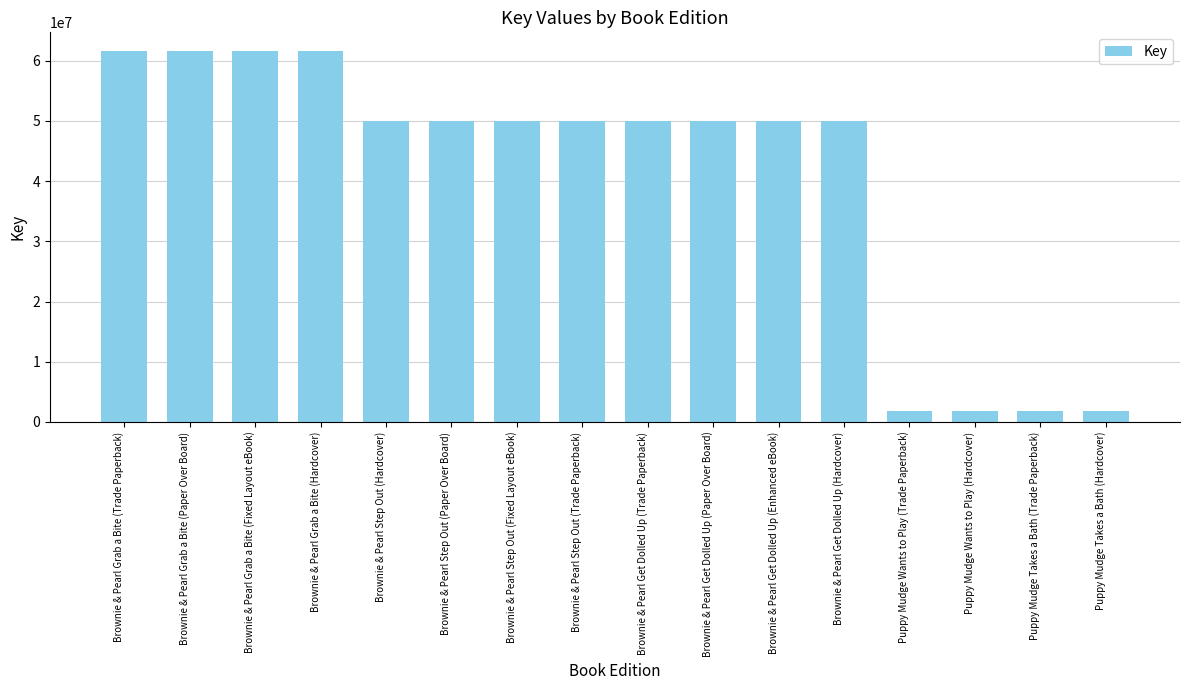

Is it true that the value at Brownie & Pearl Step Out (Paper Over Board) is 49965381?

True